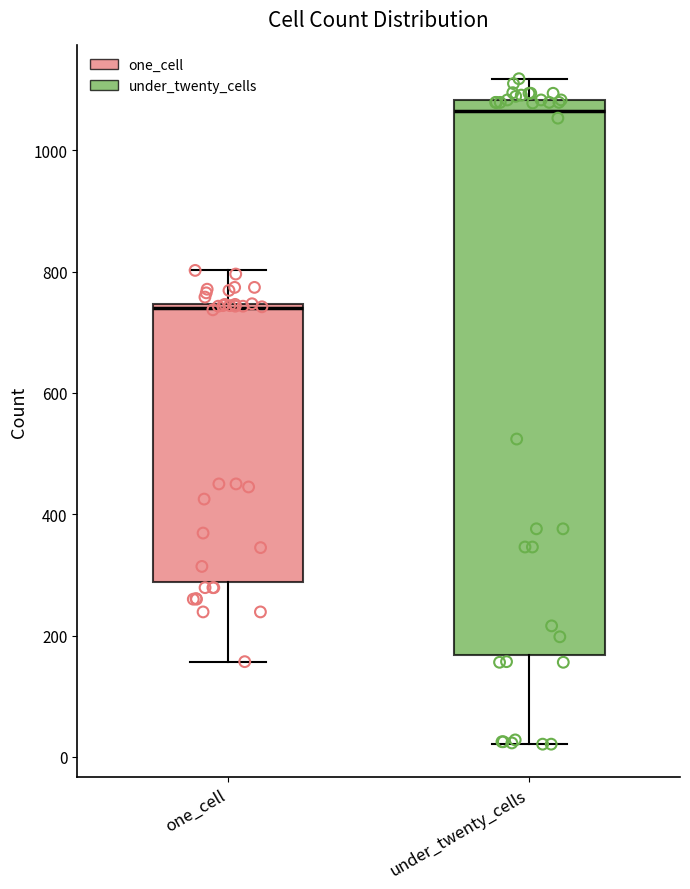

Which box has the highest median line?

under_twenty_cells